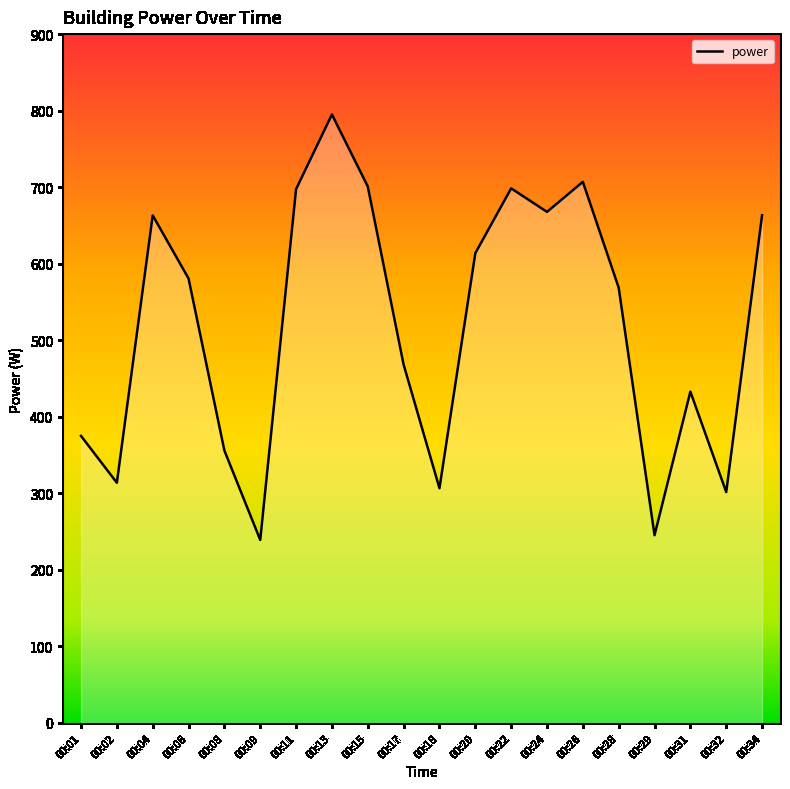

What is the smallest value displayed?

239.1